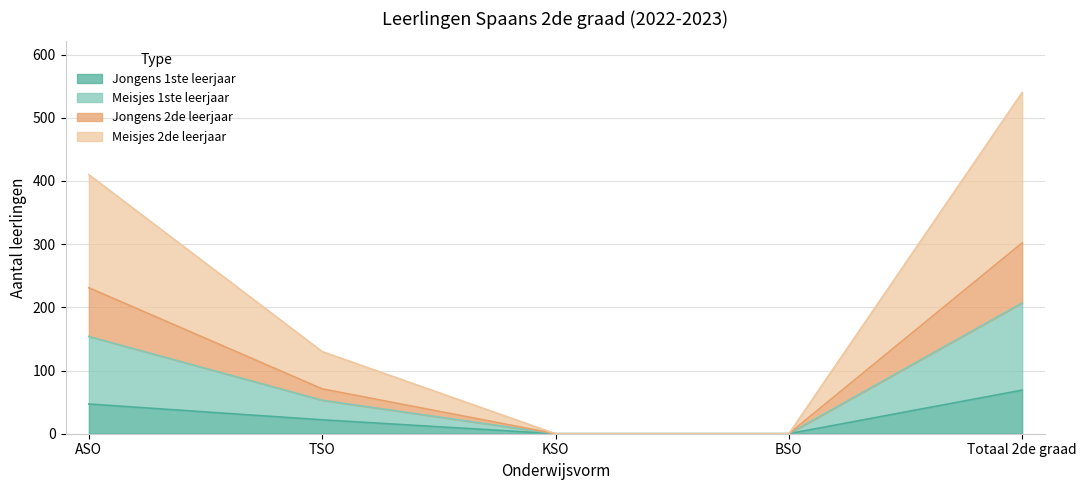

At which category is the sum across all series the highest?

Totaal 2de graad